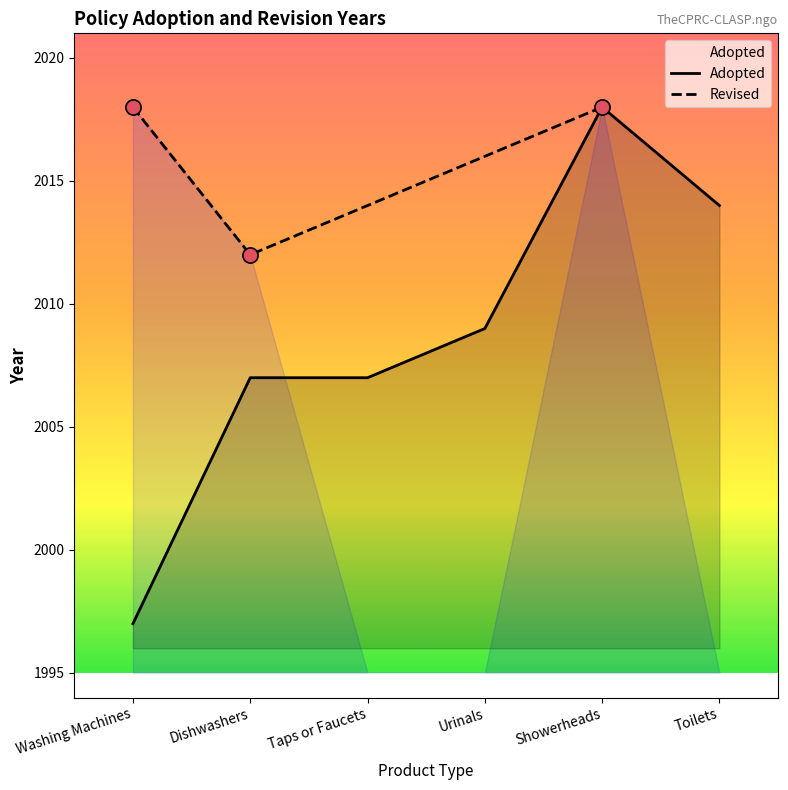

What is the ratio of the value at Urinals to the value at Toilets?

1.0